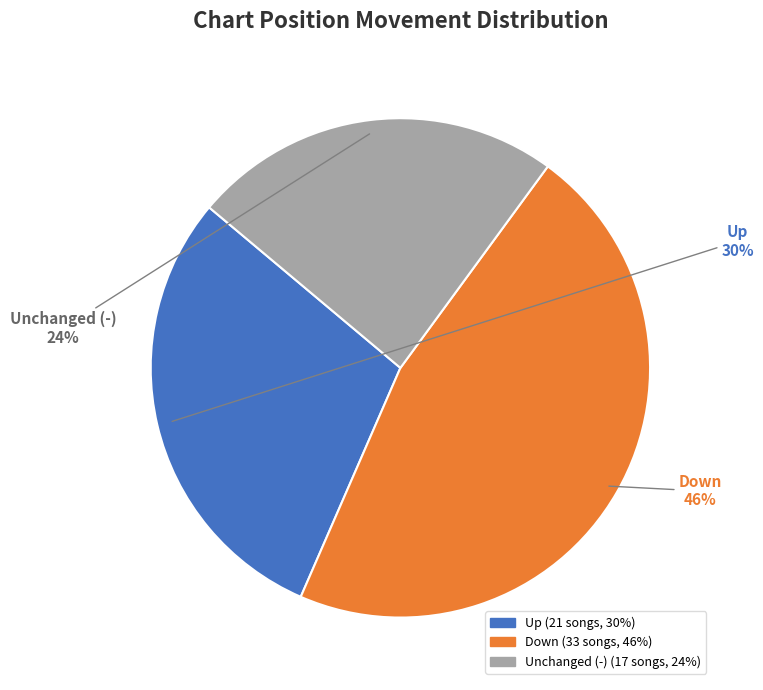

To the nearest percent, what is the average slice percentage?

33%